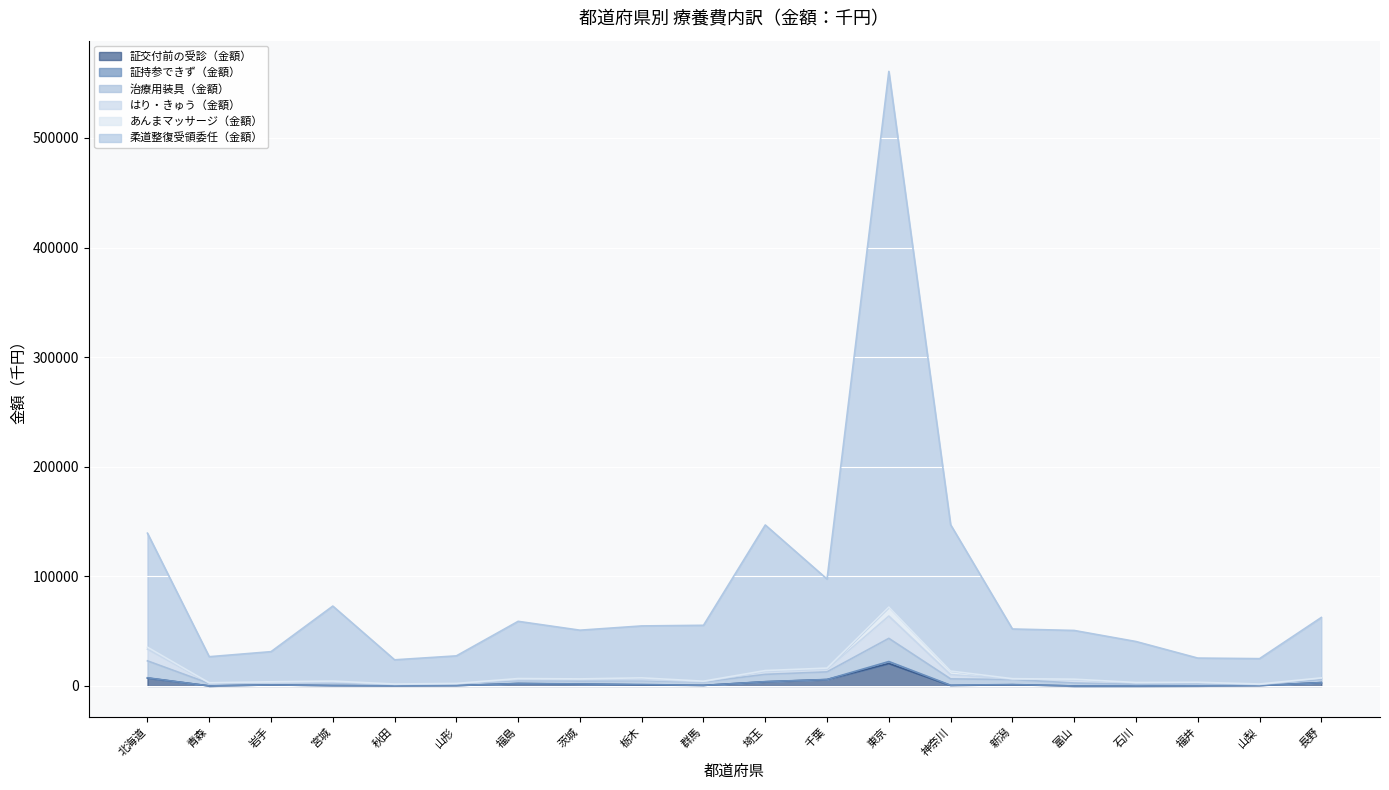

True or false: 治療用装具（金額） and 柔道整復受領委任（金額） cross at least once.

False